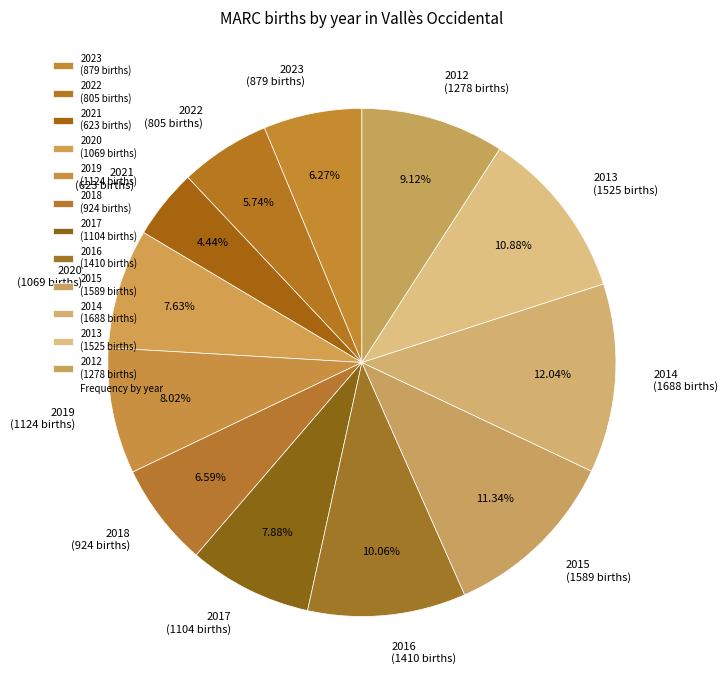

What is the ratio of the value at 2022 (805 births) to the value at 2023 (879 births)?

0.9